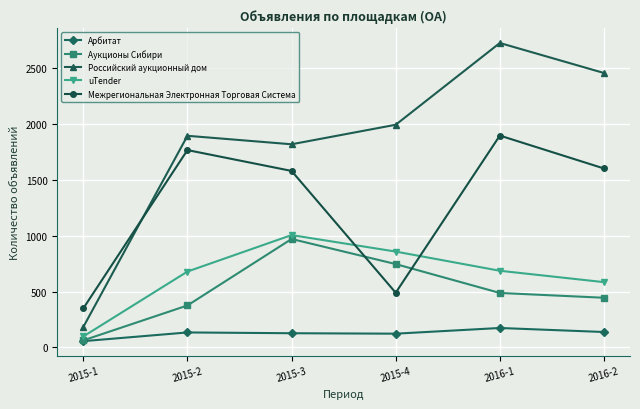

What is the spread (max minus min) of values at 2015-2?

1763